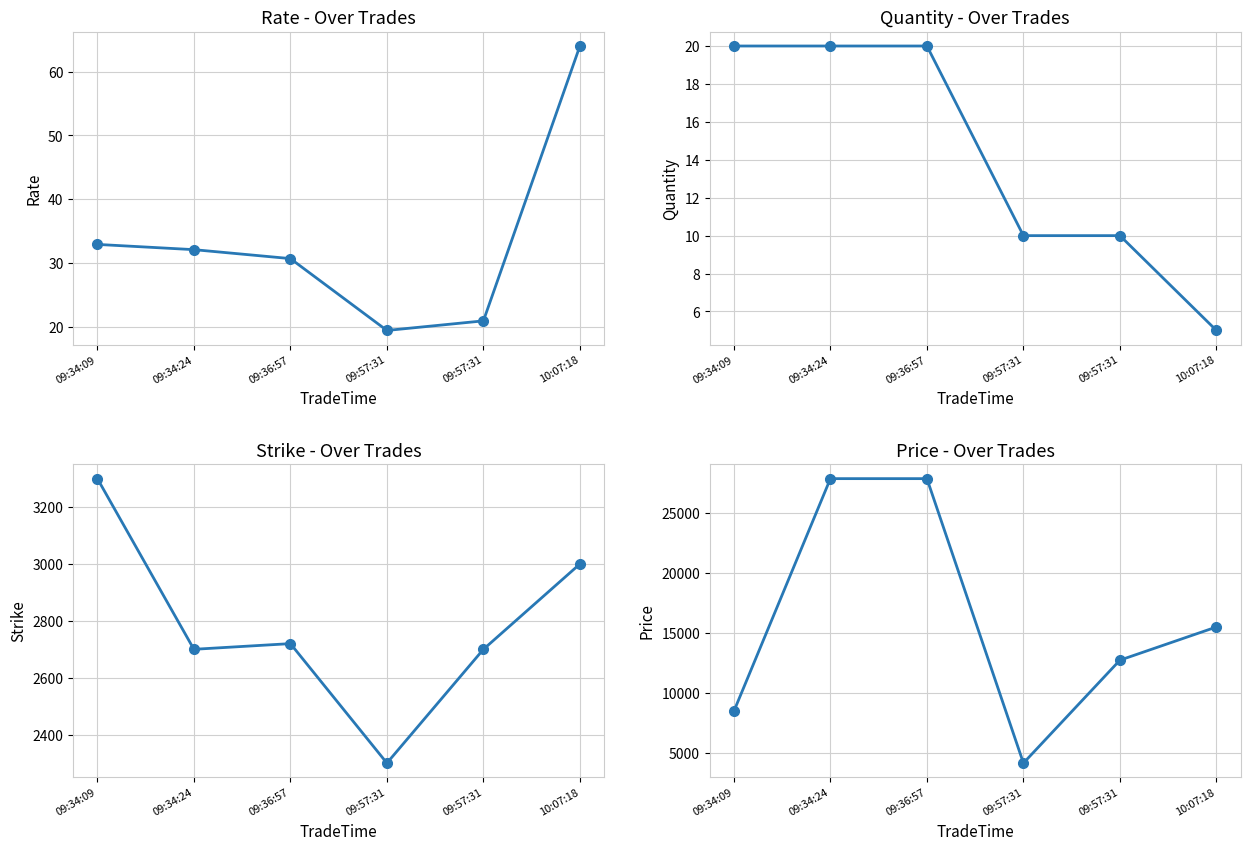

How many Quantity values are between 10 and 20?

5